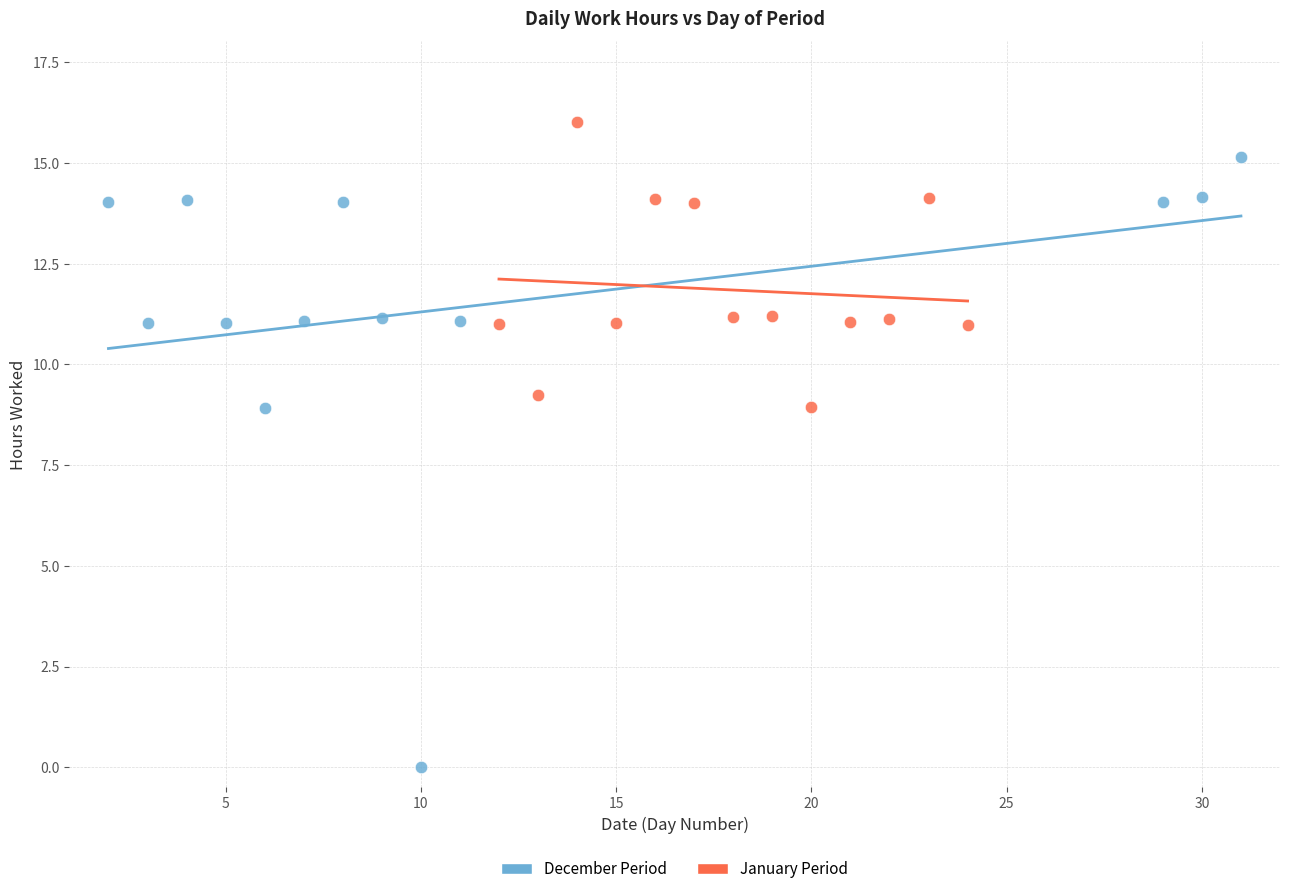

Which series has the widest spread of Y values?

December Period